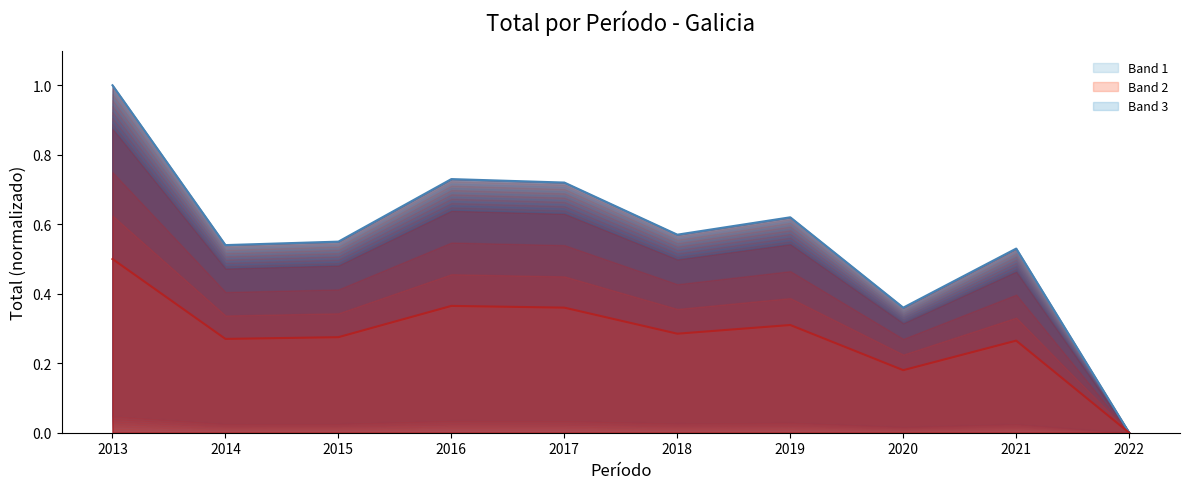

How many interior local peaks does the Límite superior series have?

3